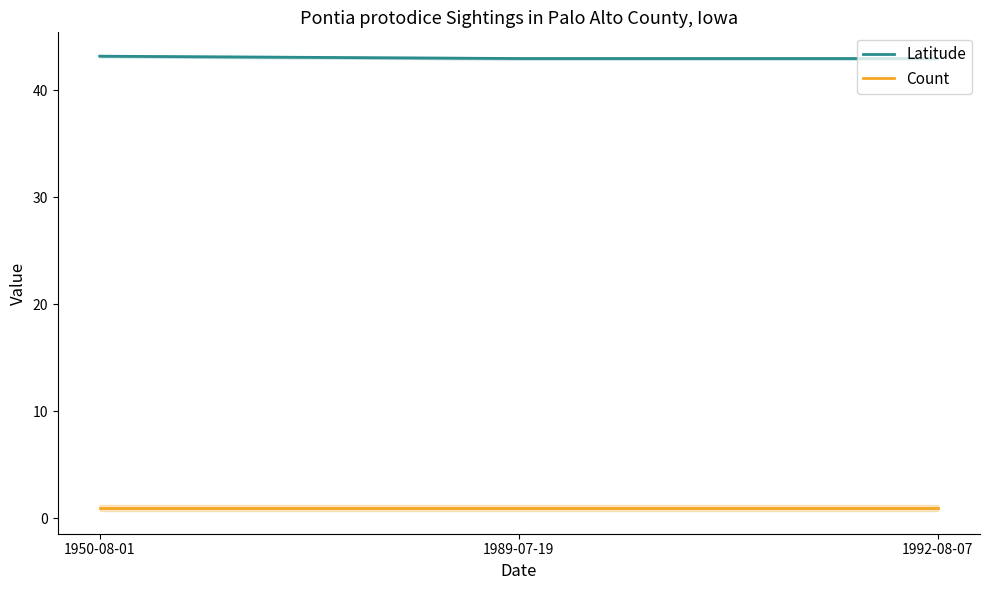

What is the average value of the Latitude series?

43.0